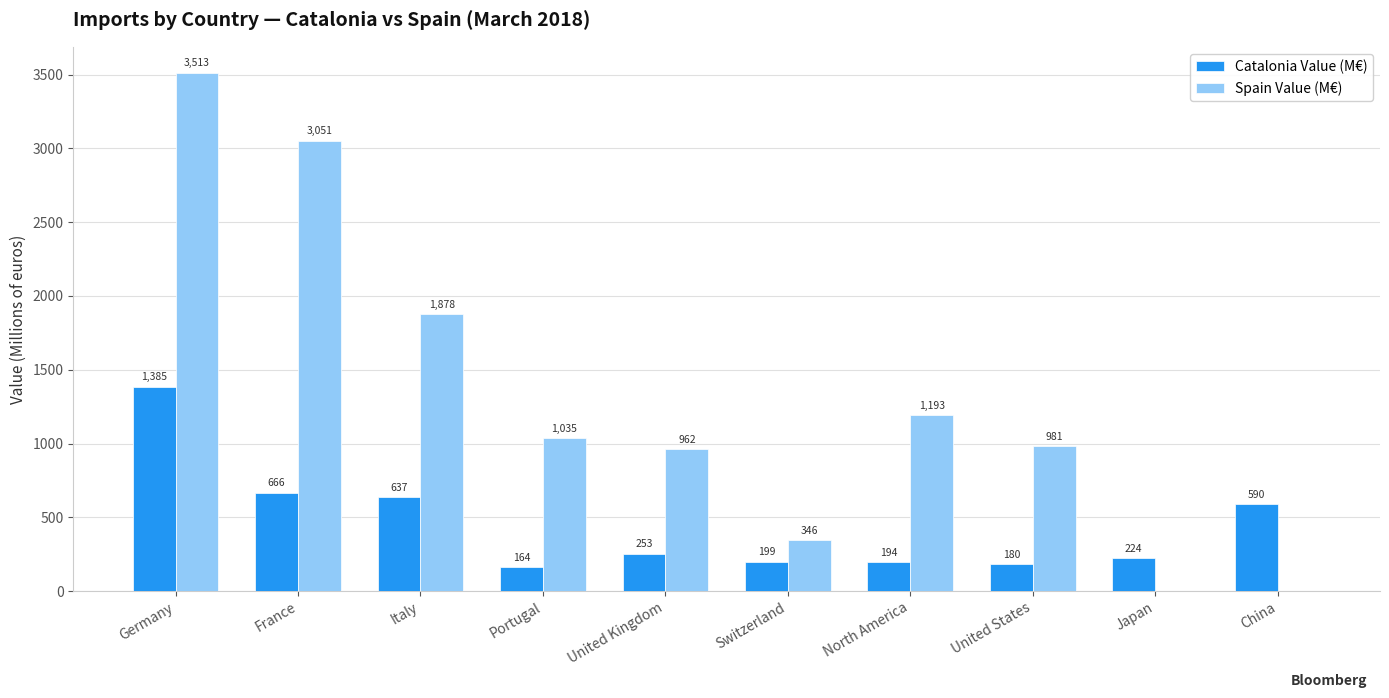

What is the difference between the Spain Value (M€) values at North America and United Kingdom?

230.6